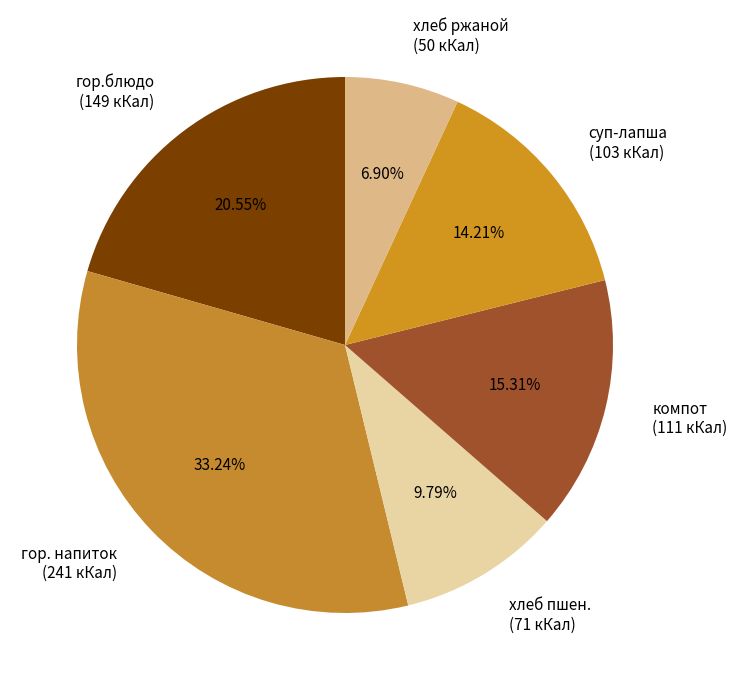

Between суп-лапша (103 кКал) and хлеб пшен. (71 кКал), which is larger?

суп-лапша (103 кКал)